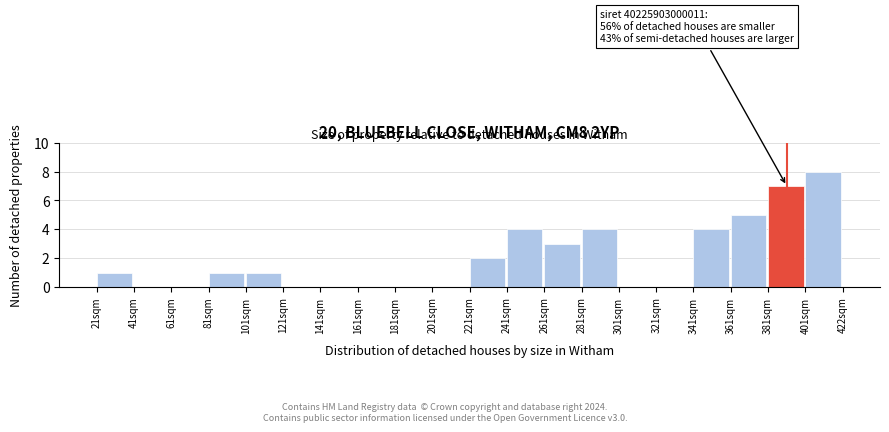

Over which range of the x-axis is the bar tallest?

400 to 420